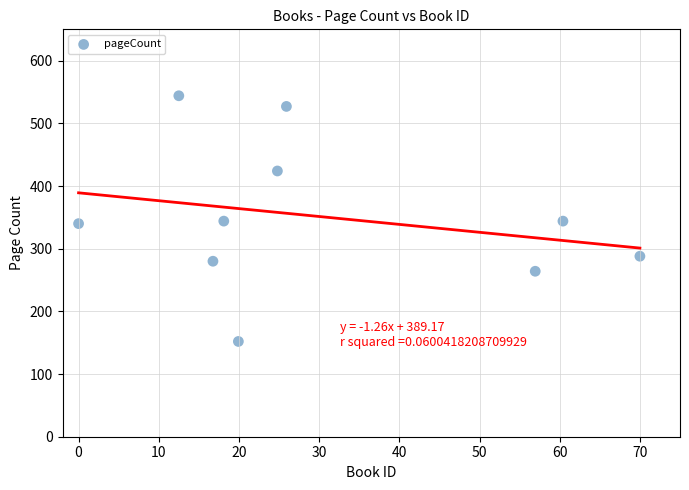

What is the range of Y values (max minus min)?

392